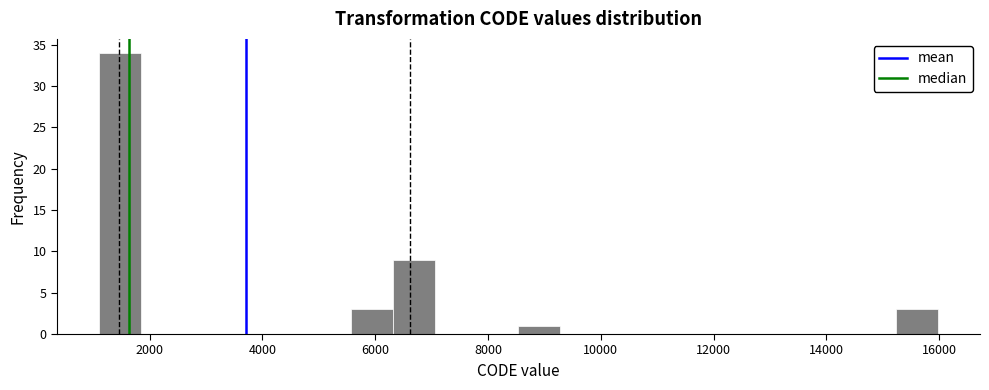

Read against the x-axis, roughly where is the centre of the tallest bar?

1400